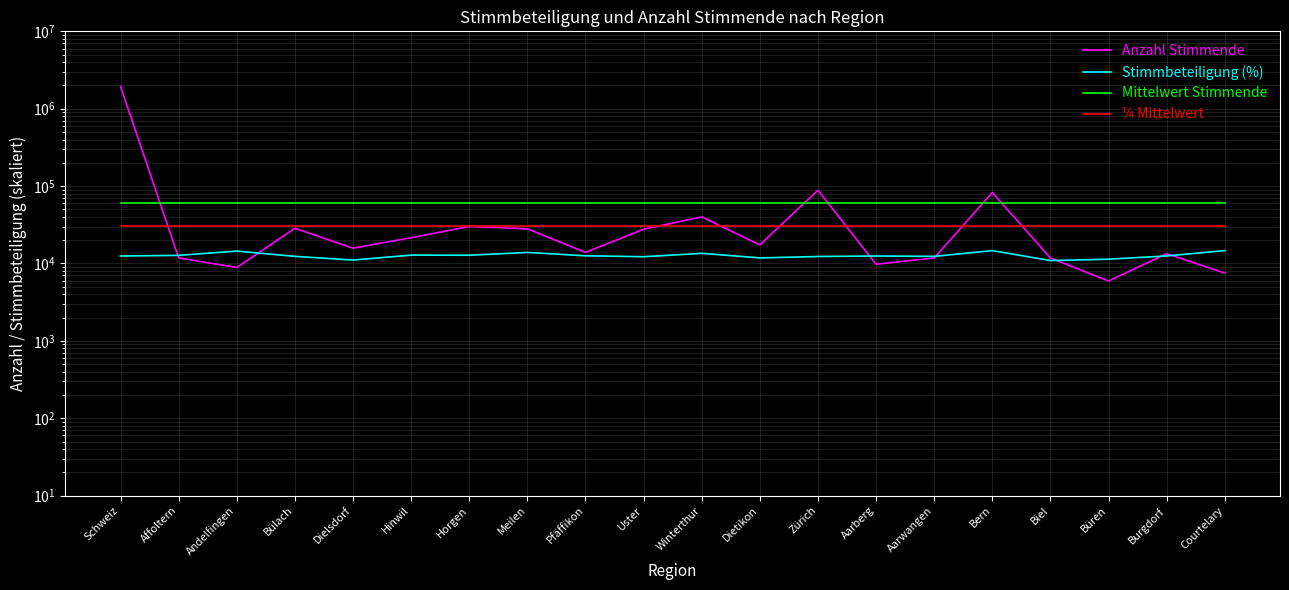

What is the label of the 19th point from the left?

Burgdorf